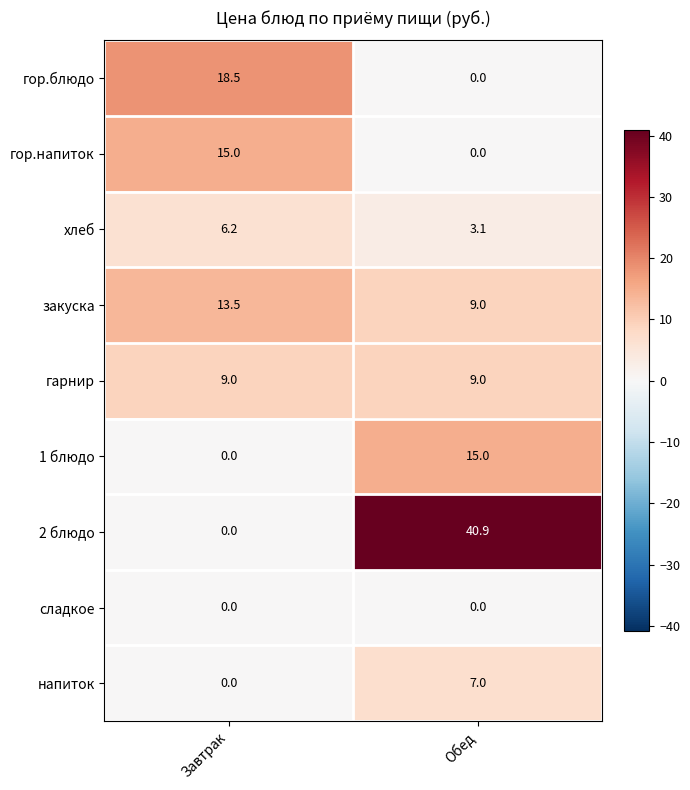

Which series changed the most between Завтрак and Обед?

2 блюдо